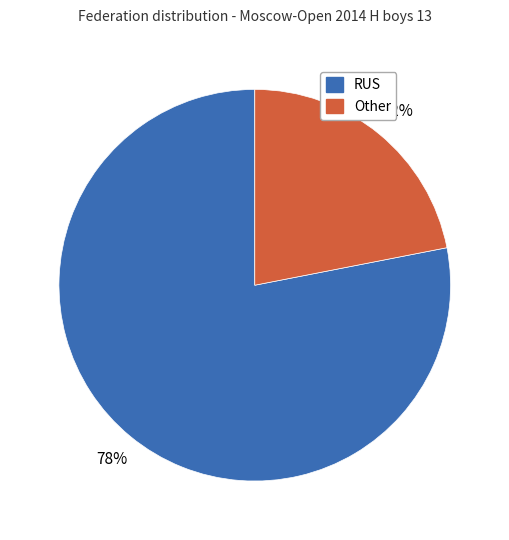

To the nearest percent, what is the average slice percentage?

50%